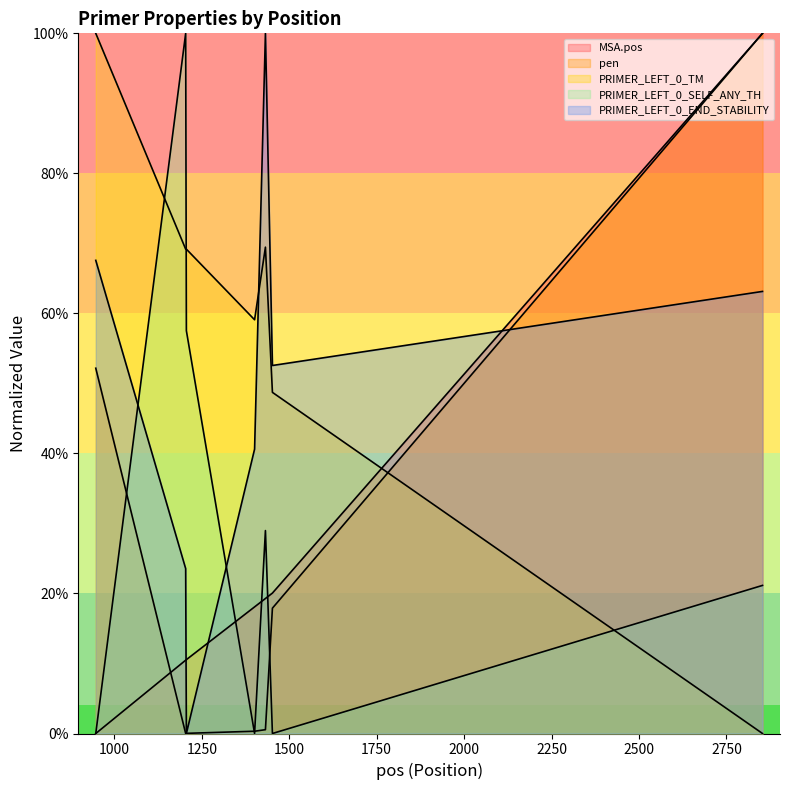

How many lines are shown in the chart?

5